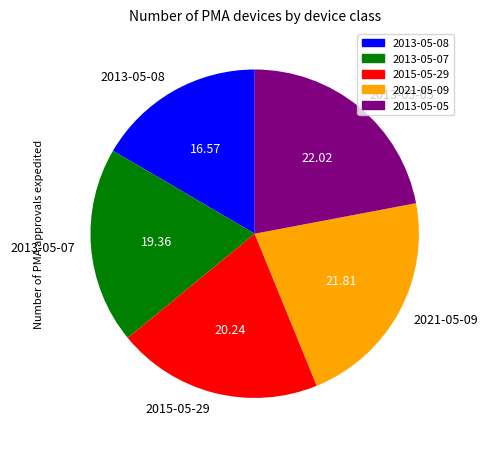

Is 2013-05-08 the majority of the pie?

No